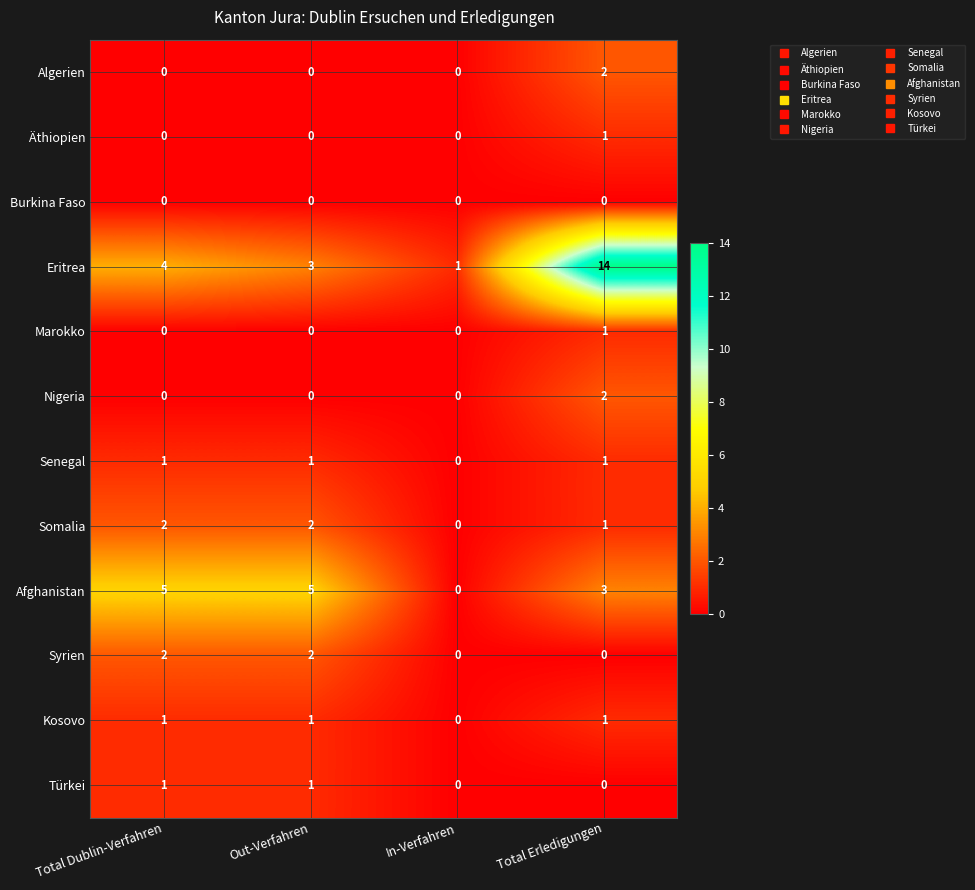

At how many categories does at least one series exceed 9?

1